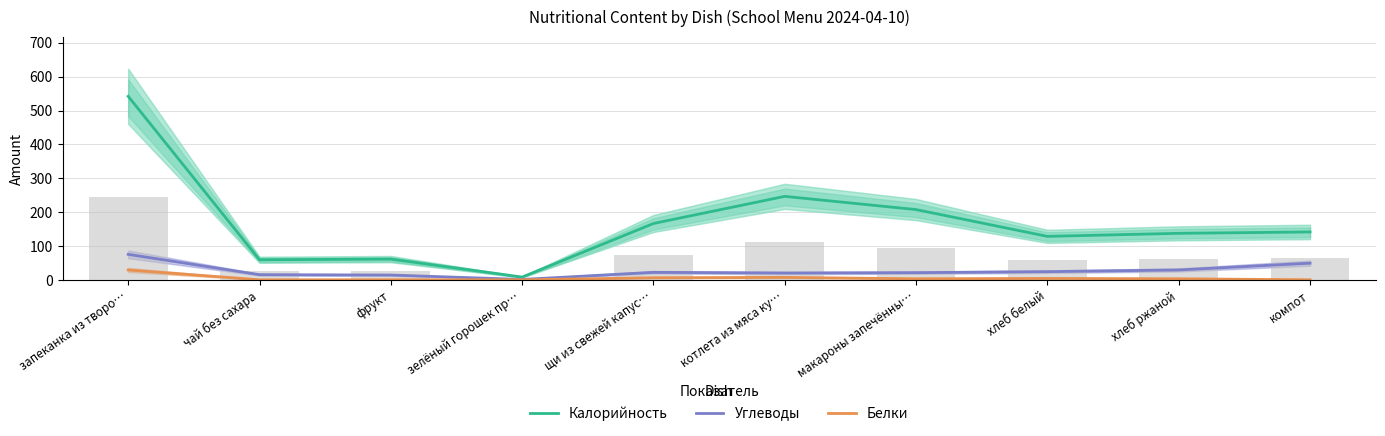

Does the chart contain stacked bars?

No